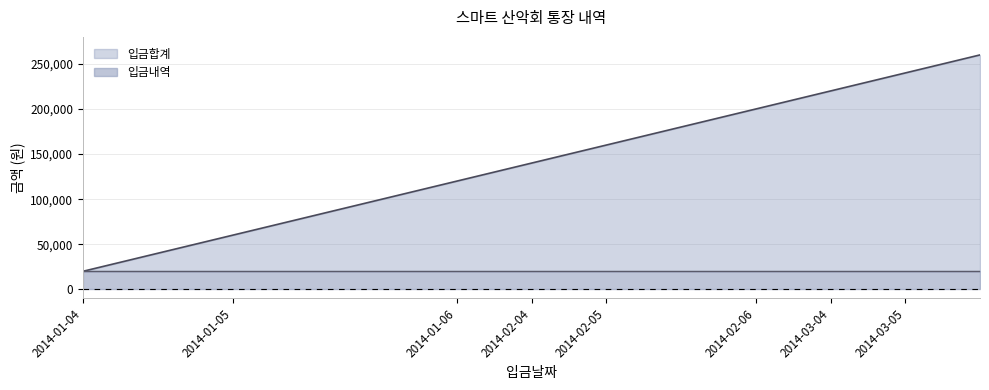

Which label corresponds to the largest value in the chart?

2014-03-05